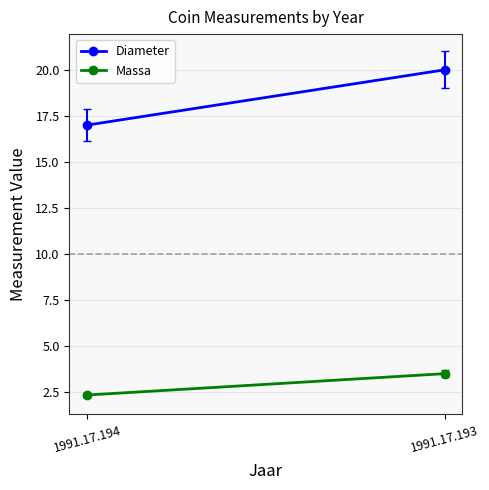

Reading left to right, extract all data points from this chart.

Diameter: 17.0	20.0
Massa: 2.3	3.5